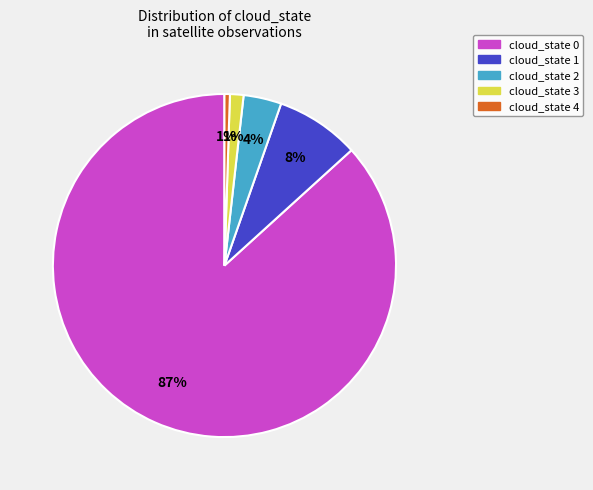

Is it true that cloud_state 1 is 8% of the pie?

True